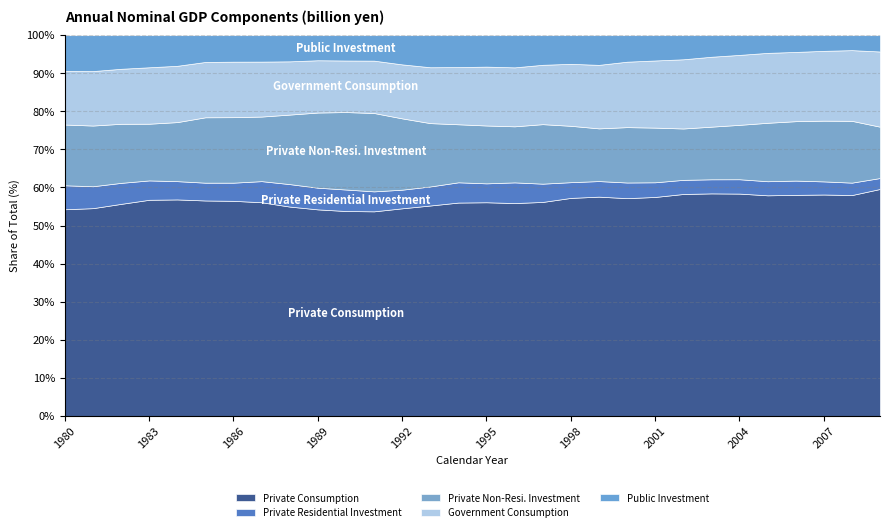

At how many categories does at least one series exceed 202454?

22